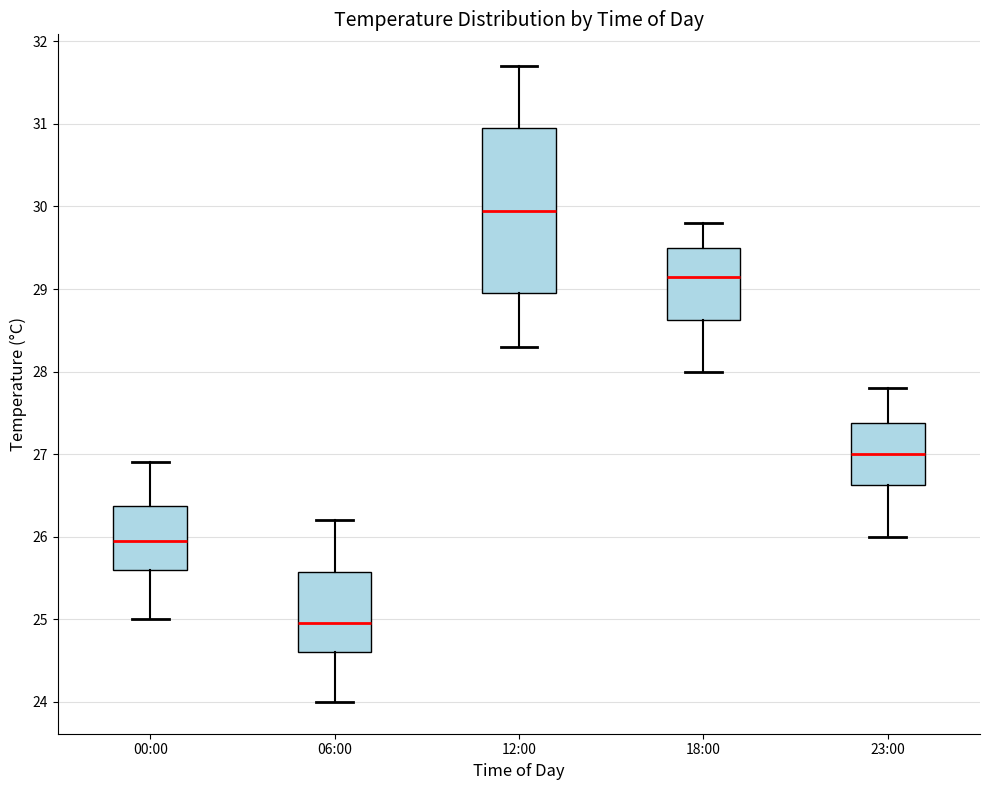

Reading left to right, read every box against the y-axis: the position of its median line, the range the box covers, and the ends of its whiskers. The values are not printed on the chart, so give them approximately, as read against the axis.

00:00: median 26.0, box 25.6 to 26.4, whiskers 25.0 to 26.9
06:00: median 25.0, box 24.6 to 25.6, whiskers 24.0 to 26.2
12:00: median 30.0, box 29.0 to 31.0, whiskers 28.3 to 31.7
18:00: median 29.2, box 28.6 to 29.5, whiskers 28.0 to 29.8
23:00: median 27.0, box 26.6 to 27.4, whiskers 26.0 to 27.8